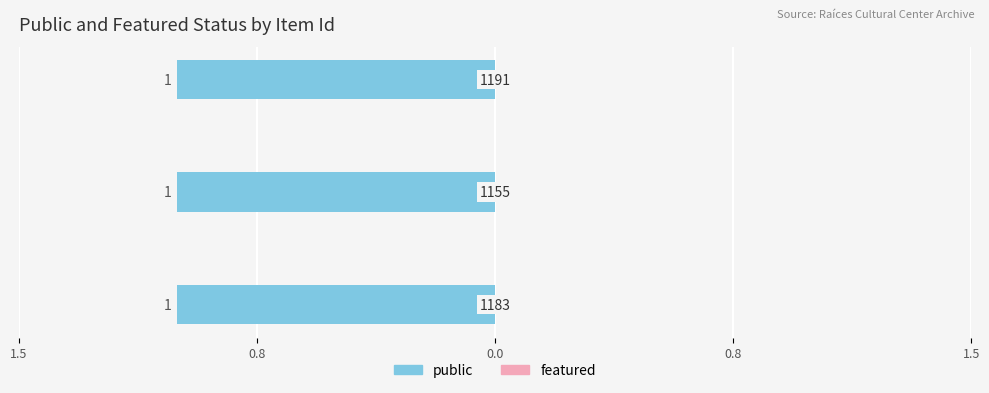

What is the sum of the public values at 1183 and 1155?

2